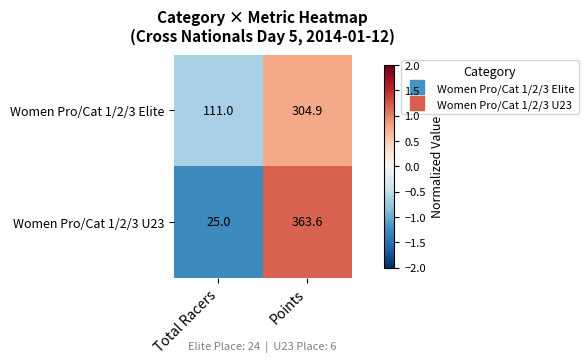

What is the difference between the maximum and minimum values in the Women Pro/Cat 1/2/3 Elite series?

193.9